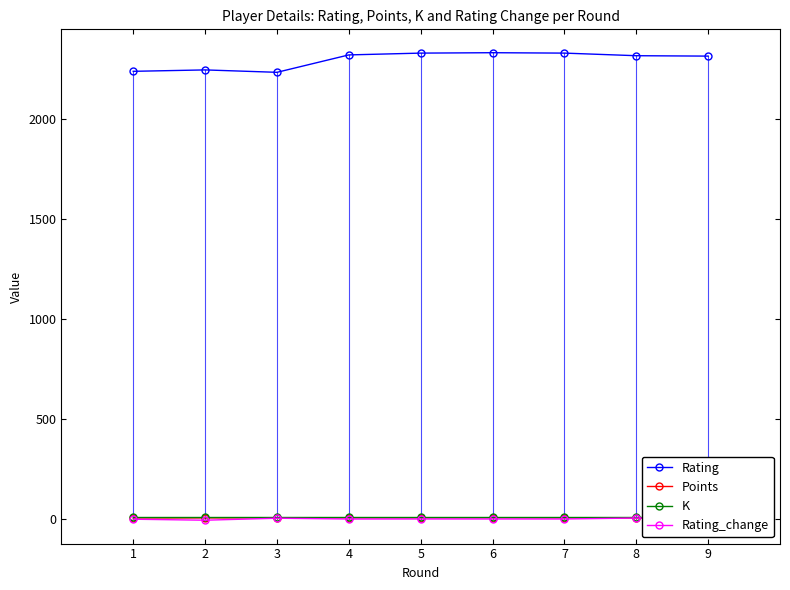

Which series has the widest spread of values?

Rating